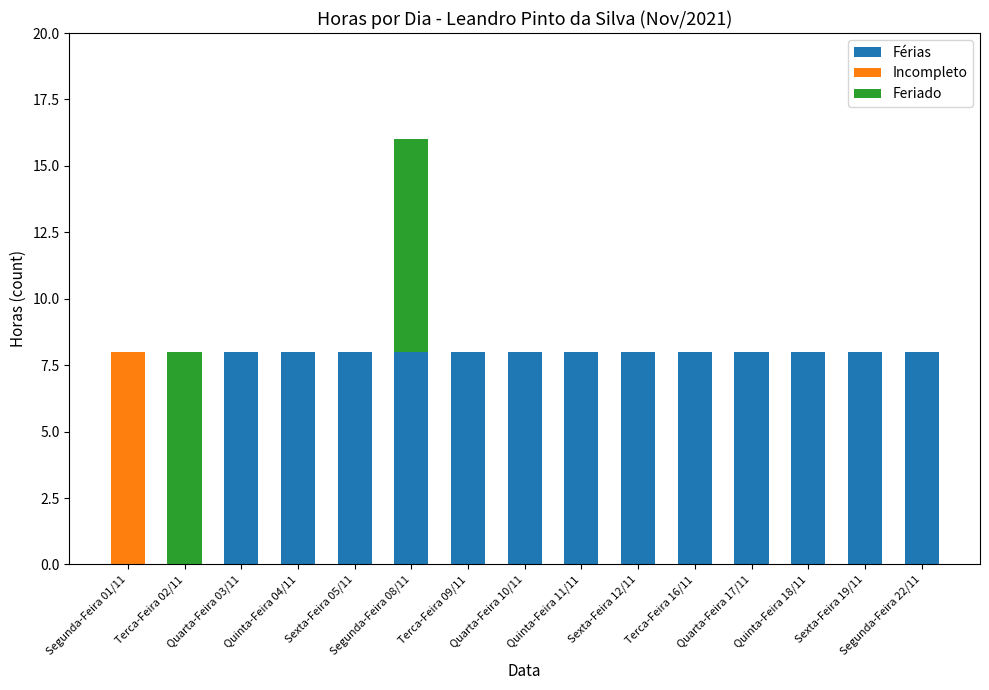

What is the sum of all Férias values?

104